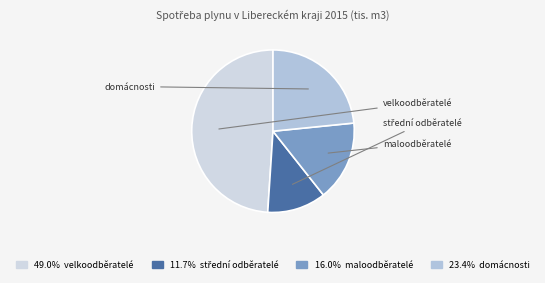

To the nearest percent, what is the combined percentage of domácnosti and velkoodběratelé?

72%